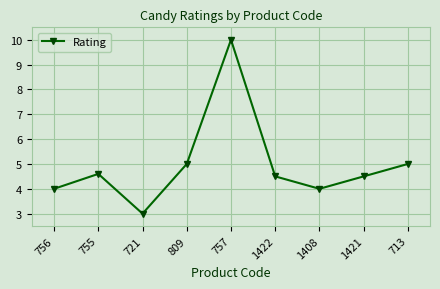

Reading left to right, what are all the values shown in this chart?

4.0	4.6	3.0	5.0	10.0	4.5	4.0	4.5	5.0